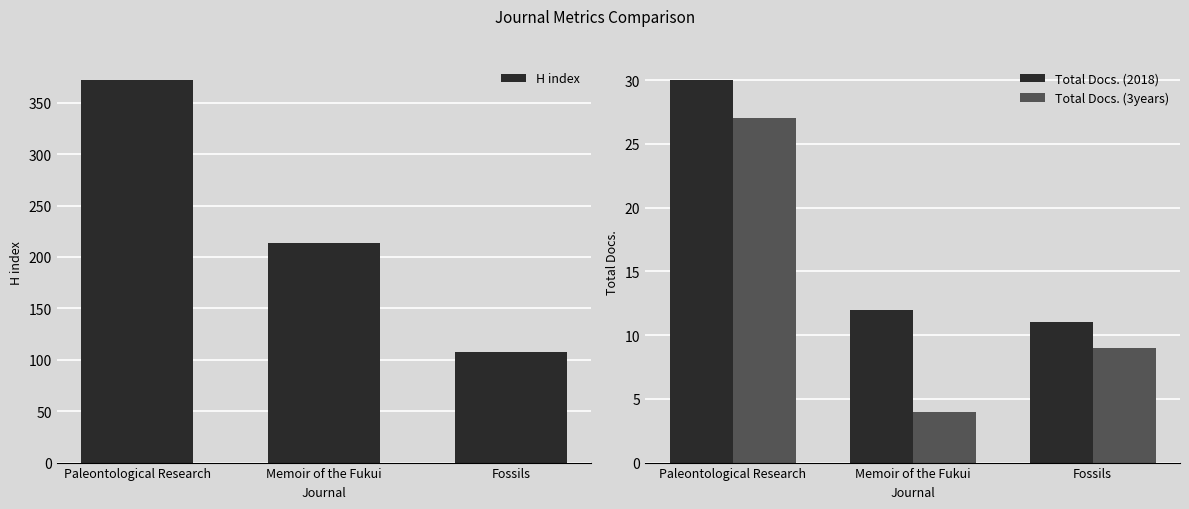

Is the value of Total Docs. (3years) at Paleontological Research greater than the value of Total Docs. (2018) at Memoir of the Fukui?

Yes